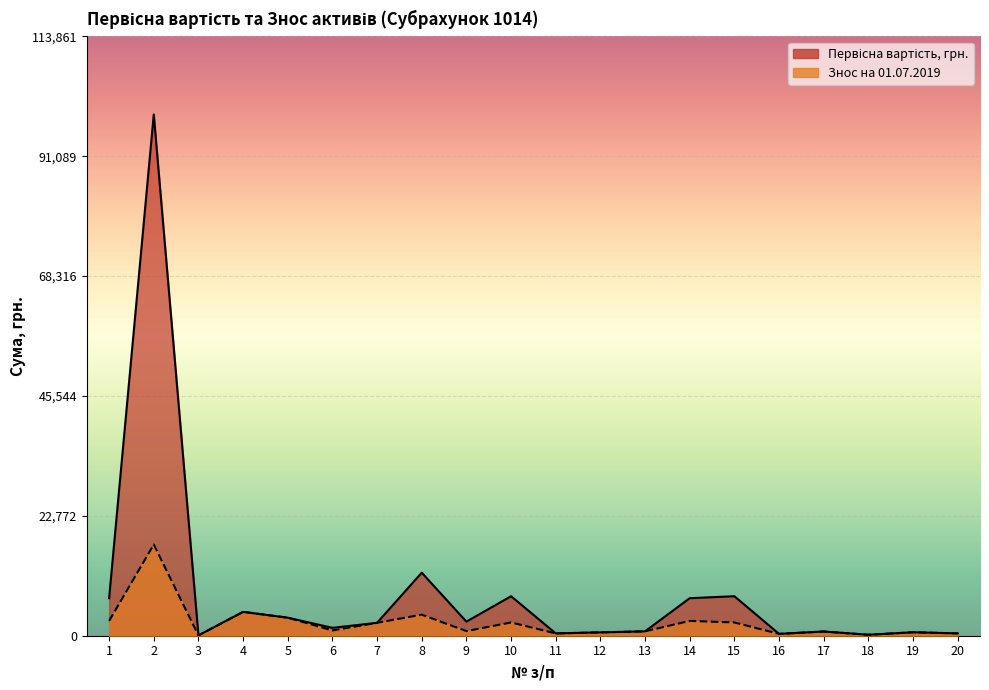

Reading left to right, list all the values displayed in this chart.

Первісна вартість, грн.: 7130	99010	60	4531	3425	1500	2452	11975	2675	7500	442	636	831	7130	7500	348	801	183	653	442
Знос на 01.07.2019: 2814	17325	60	4531	3425	1002	2452	4000	880	2520	442	636	831	2814	2520	348	801	183	653	442